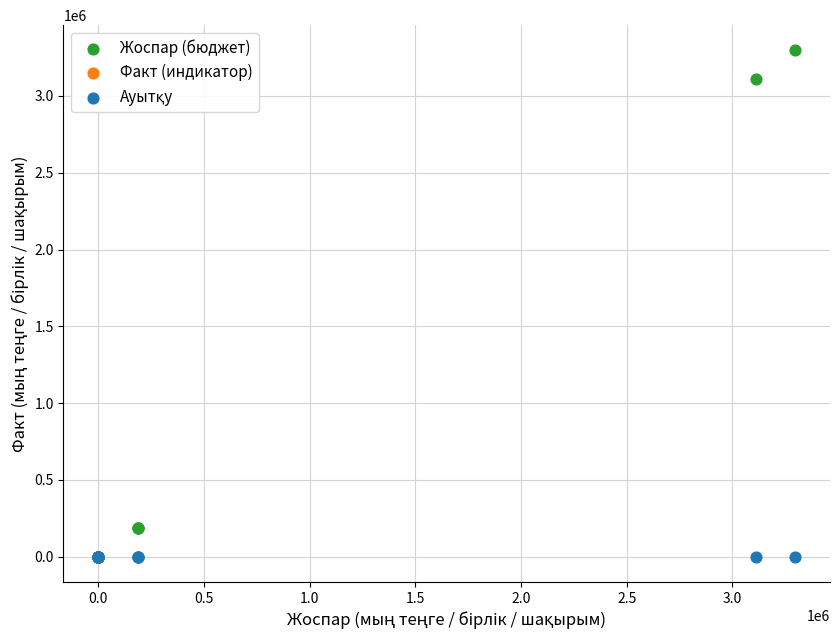

Which series has the largest Y range (max minus min)?

Жоспар (бюджет)